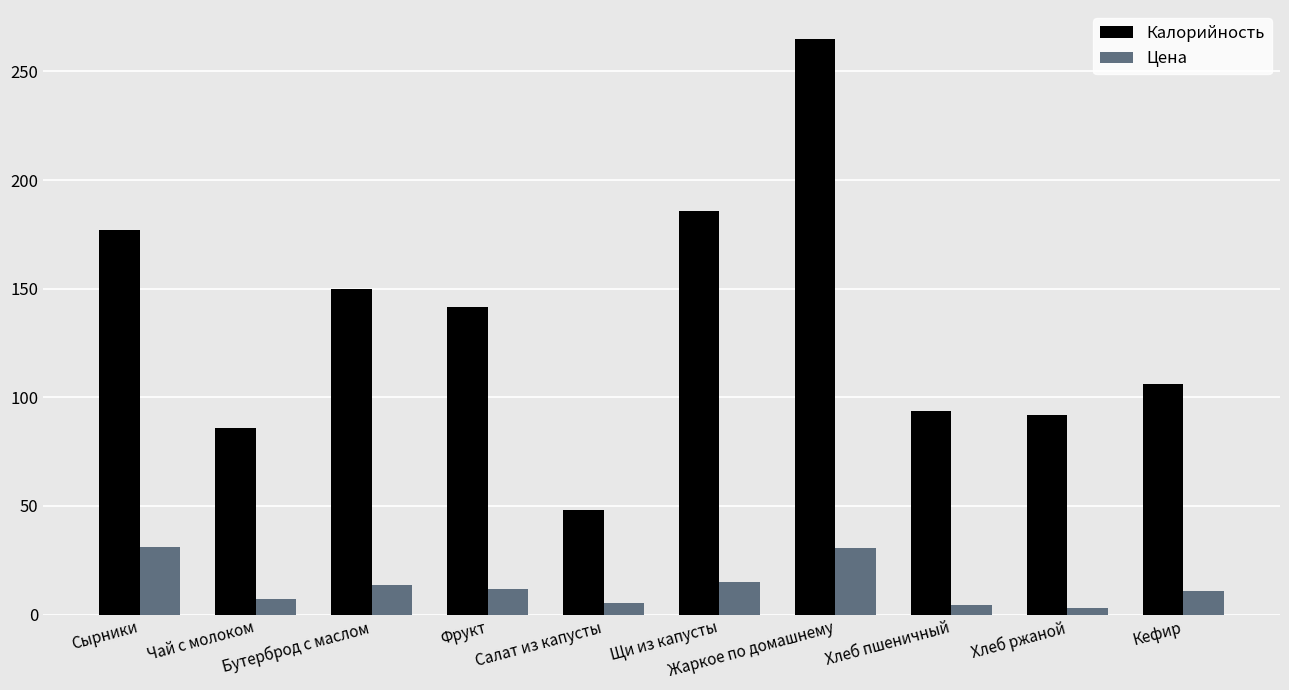

Which series has the largest total across all categories?

Калорийность